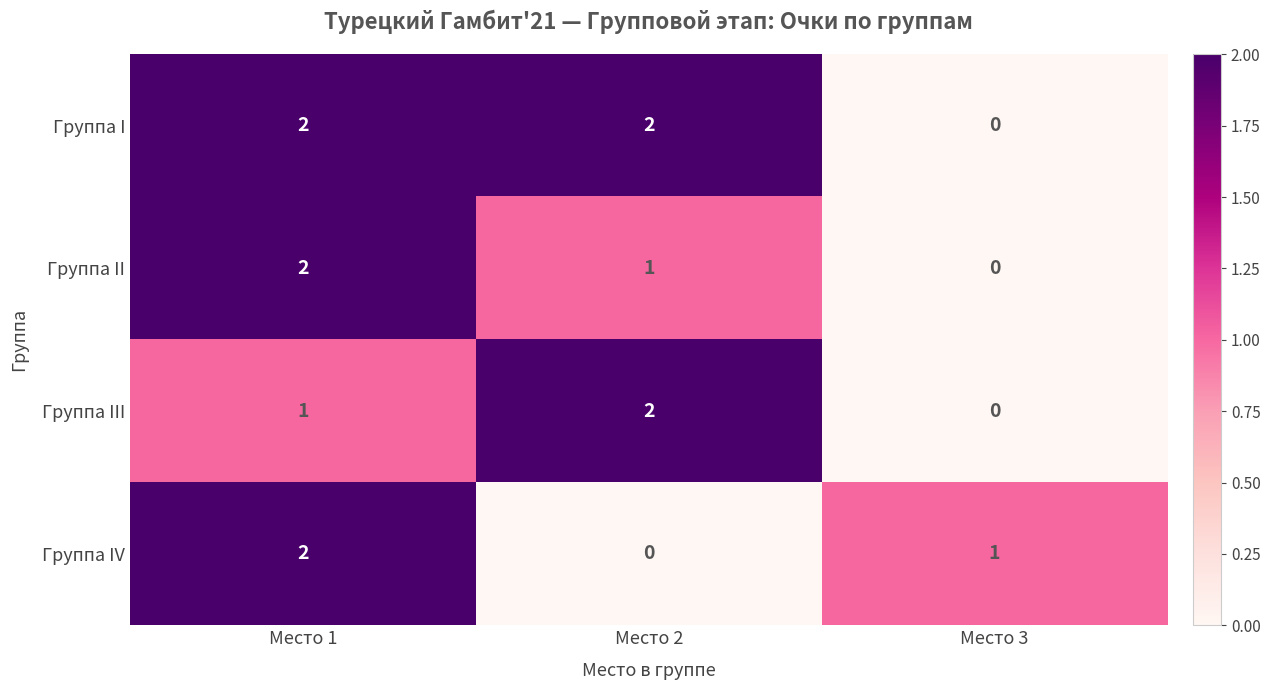

Between Место 1 and Место 2, which series saw the biggest shift?

Группа IV